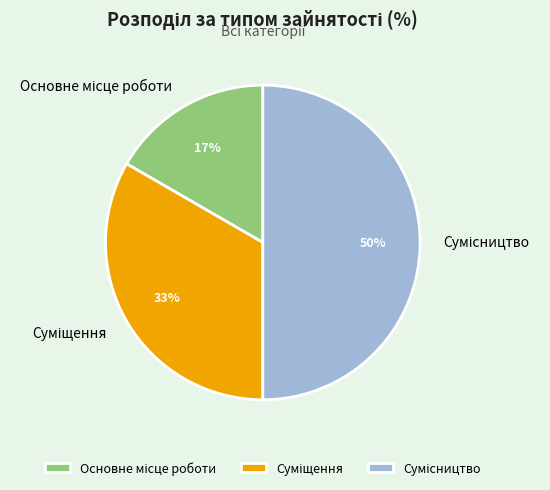

To the nearest percent, what is the average slice percentage?

33%